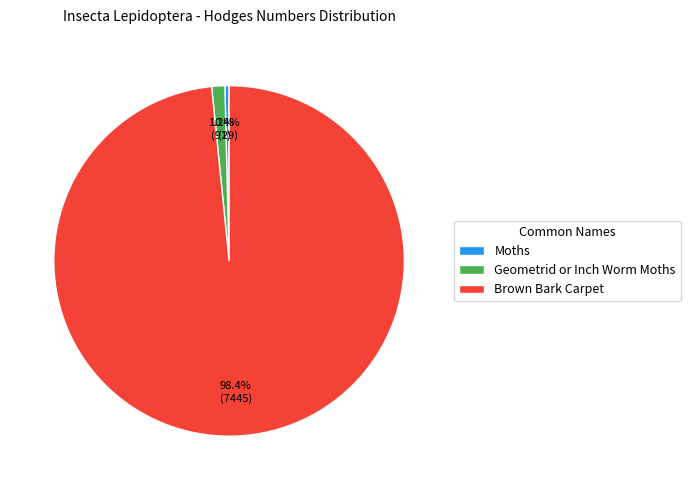

Which slice is the smallest?

Moths